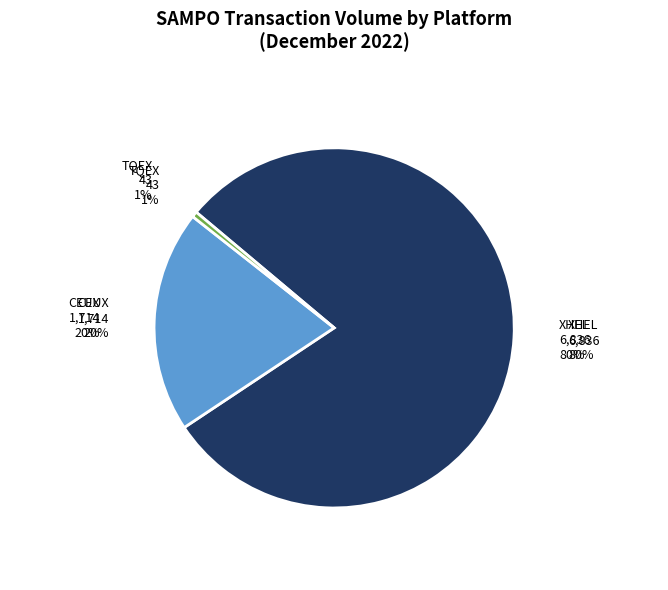

Which slice is the largest?

XHEL